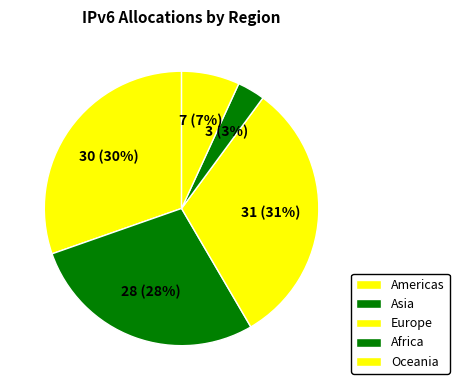

Count the number of slices in the pie.

5